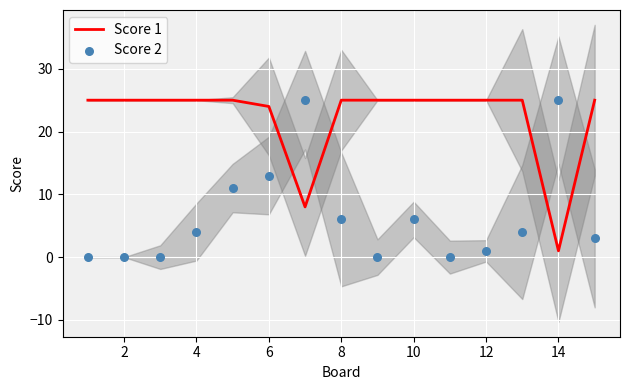

Which series reaches the minimum Y coordinate?

Score 2